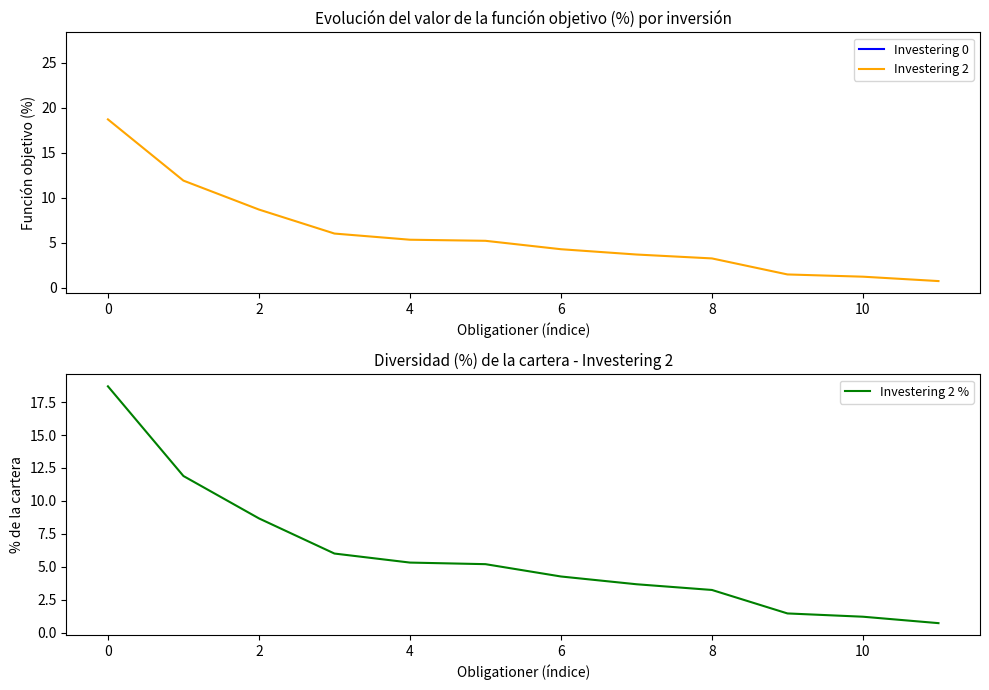

True or false: Investering 2 has a value of 4.3 at 6.

True